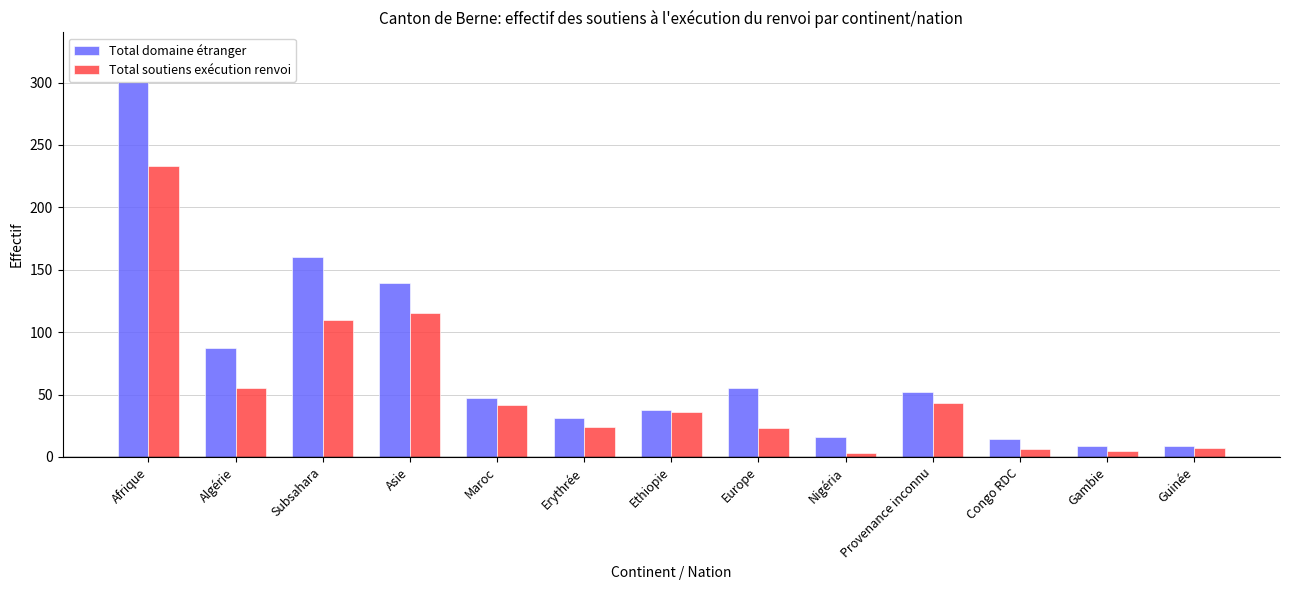

How many values in the Total soutiens exécution renvoi series exceed 36?

6